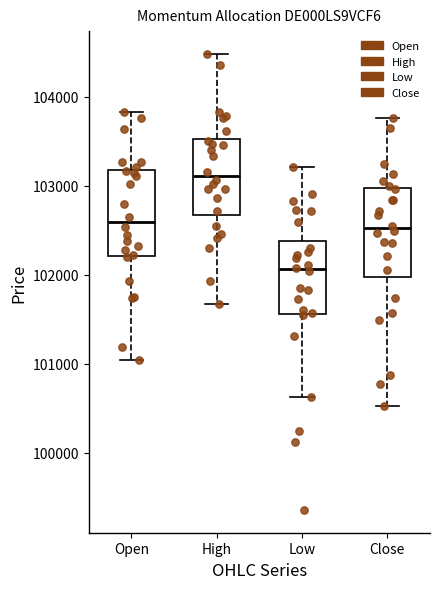

Reading left to right, read every box against the y-axis: the position of its median line, the range the box covers, and the ends of its whiskers. The values are not printed on the chart, so give them approximately, as read against the axis.

Open: median 102600, box 102200 to 103200, whiskers 101000 to 103800
High: median 103100, box 102700 to 103500, whiskers 101700 to 104500
Low: median 102100, box 101600 to 102400, whiskers 100600 to 103200
Close: median 102500, box 102000 to 103000, whiskers 100500 to 103800